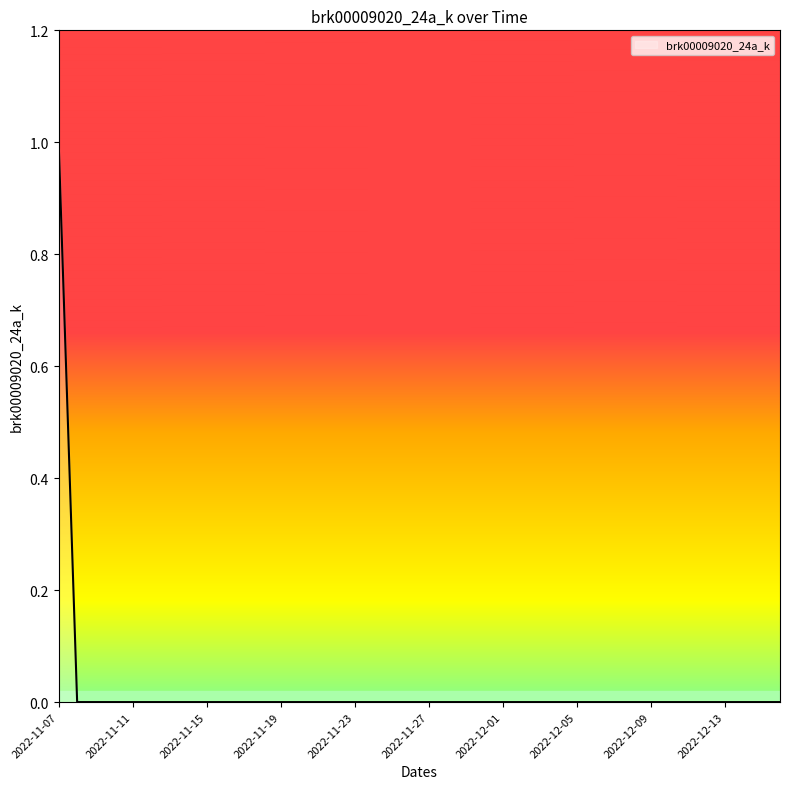

What is the label of the 36th point from the right?

2022-11-11